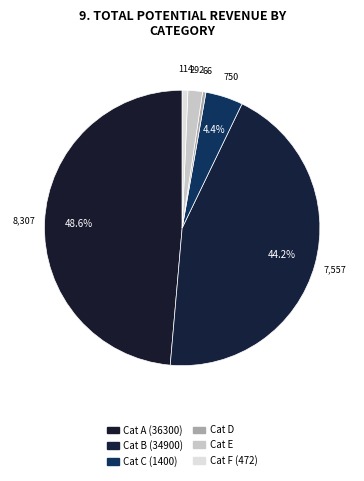

Count the number of slices in the pie.

6